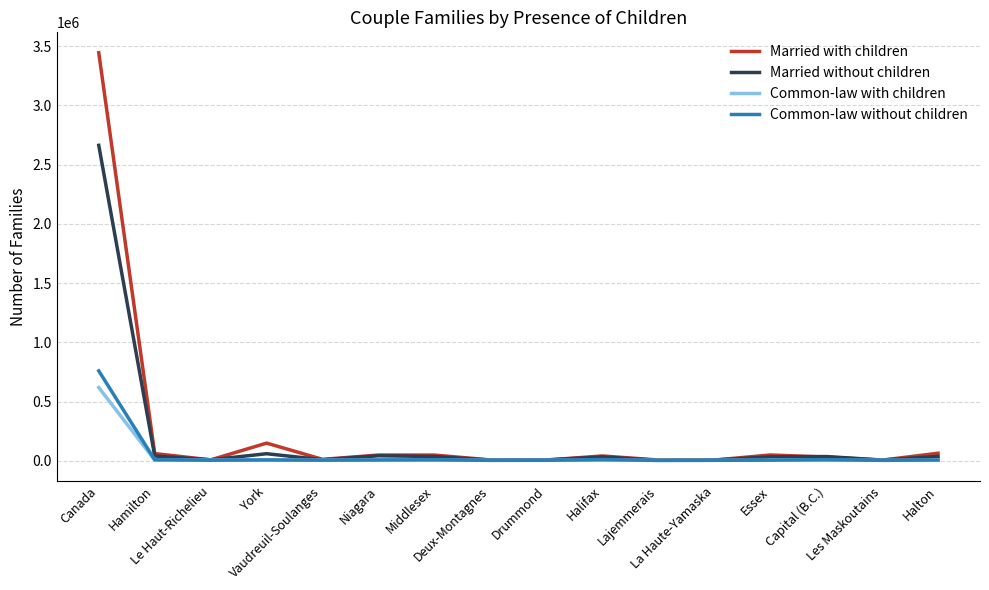

What is the highest value of the Married without children series?

2662130